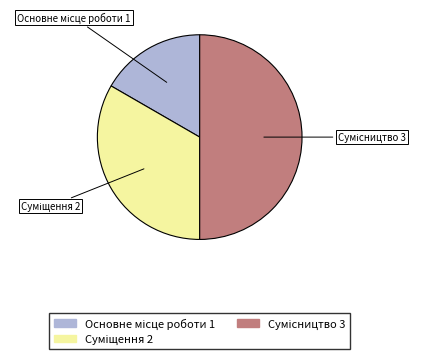

To the nearest percent, what is the difference between the largest and smallest slice percentages?

33%